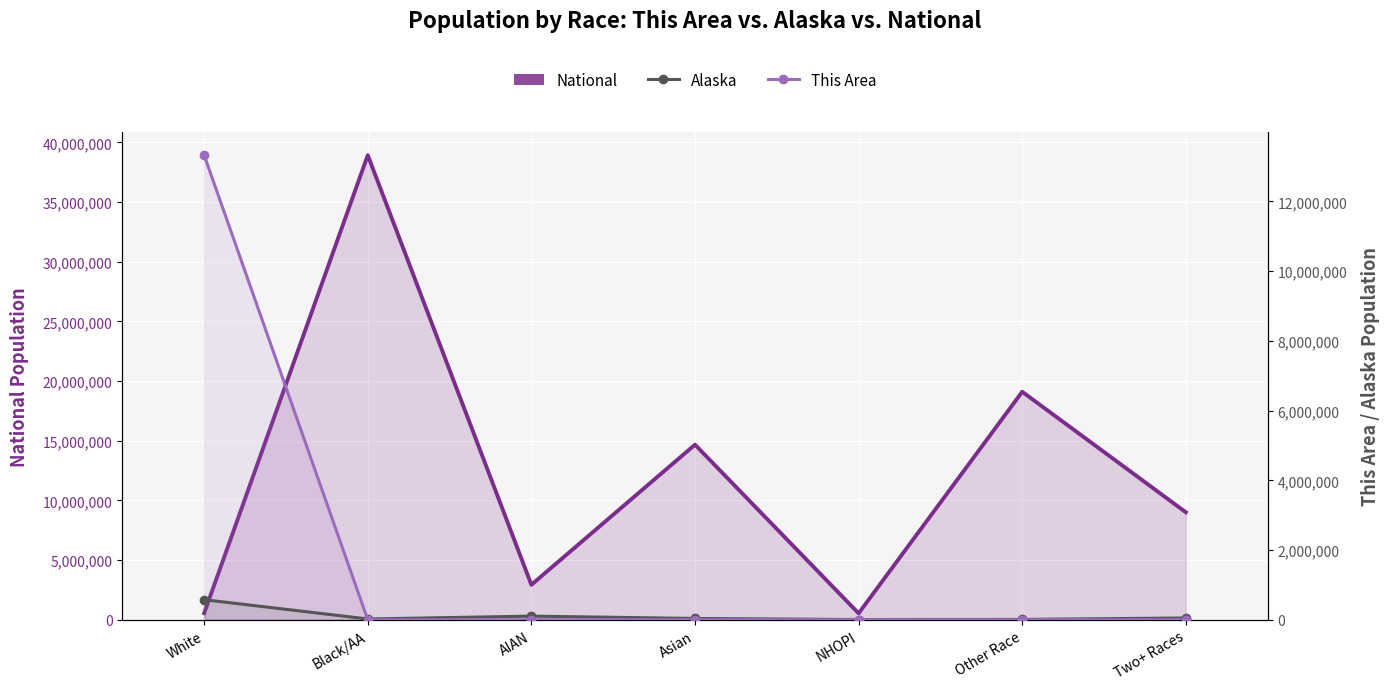

What is the approximate value of Alaska at NHOPI, to the nearest 100?

7400